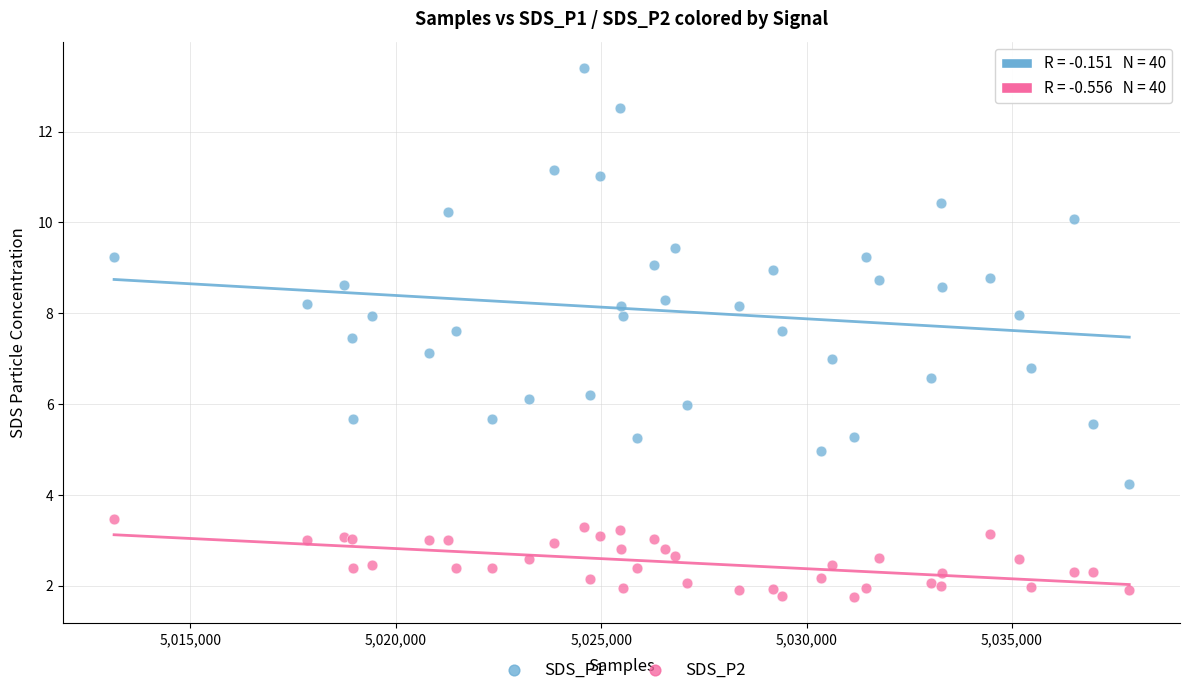

Which series reaches the minimum Y coordinate?

SDS_P2